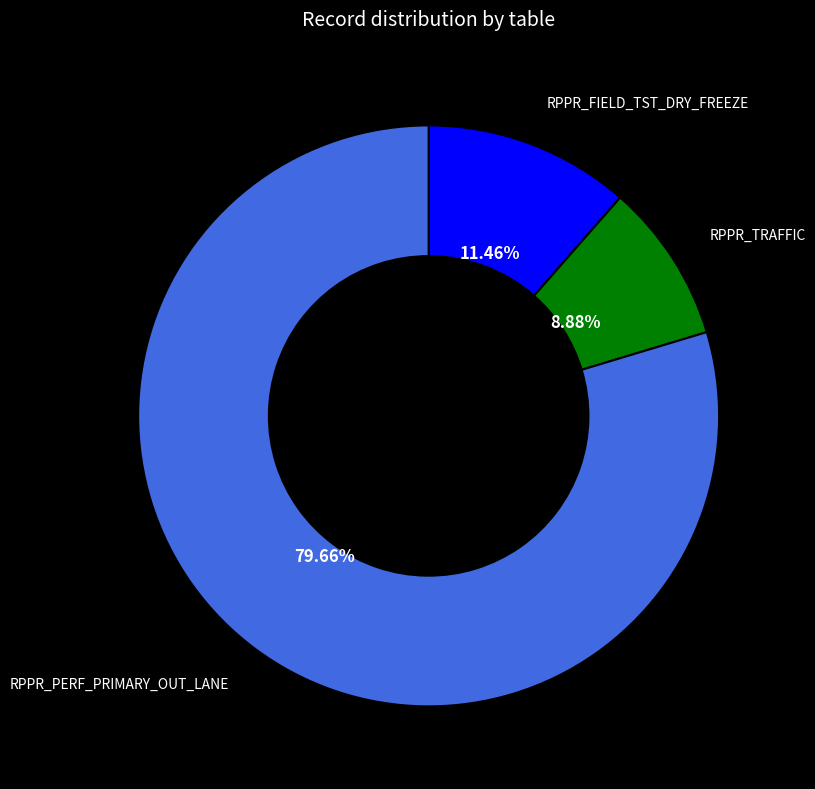

Between RPPR_PERF_PRIMARY_OUT_LANE and RPPR_TRAFFIC, which is larger?

RPPR_PERF_PRIMARY_OUT_LANE